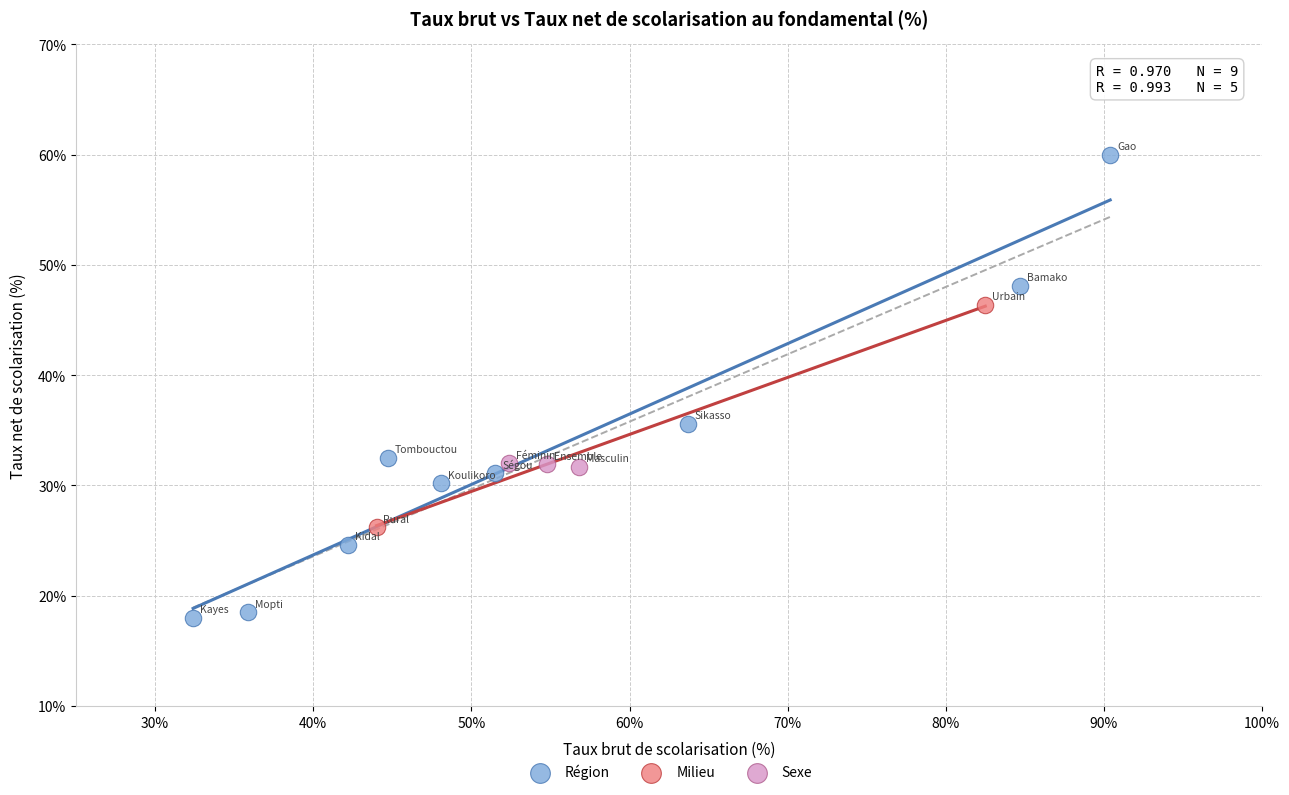

What are all the series names shown in the legend?

Région, Milieu, Sexe